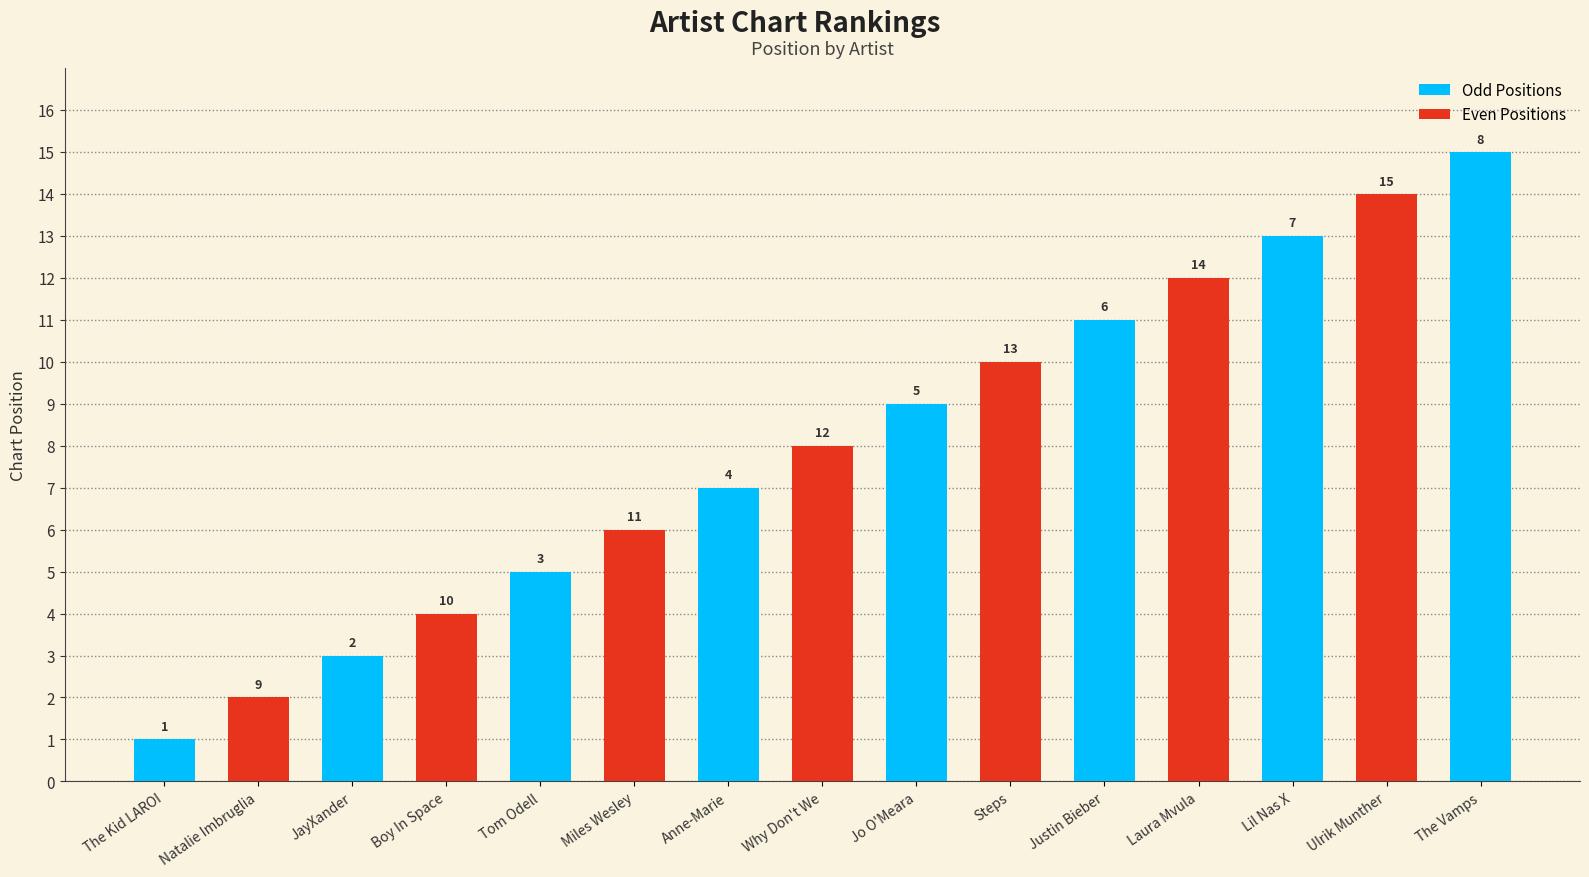

How many data points are less than 8?

7